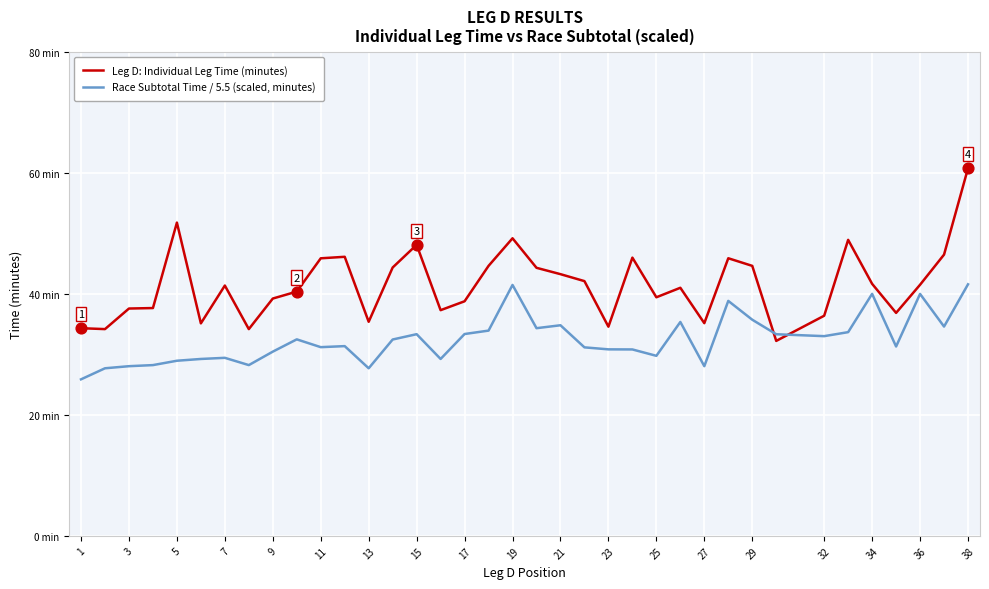

What are all the series names shown in the legend?

Leg D: Individual Leg Time (minutes), Race Subtotal Time / 5.5 (scaled, minutes)